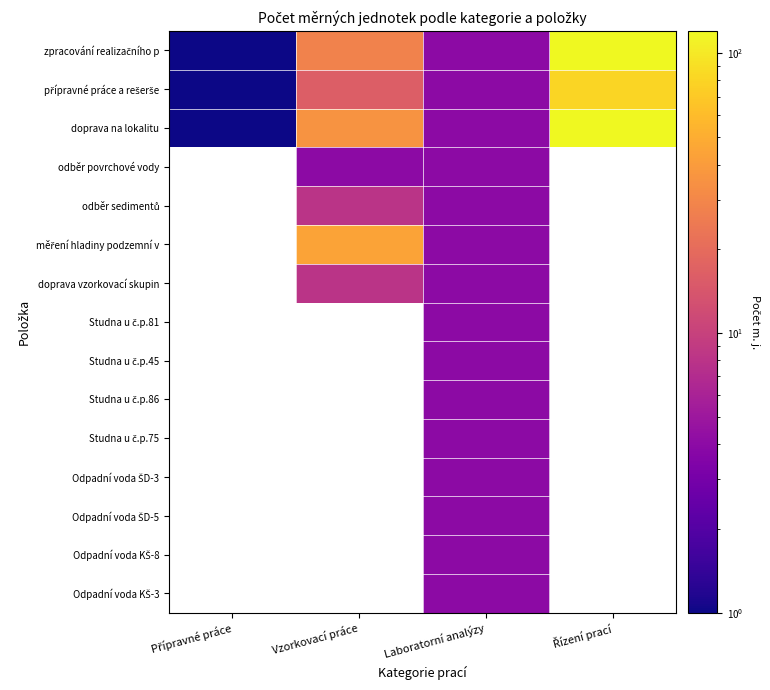

Is the value of Odpadní voda ŠD-5 at Laboratorní analýzy greater than the value of Studna u č.p.45 at Laboratorní analýzy?

No